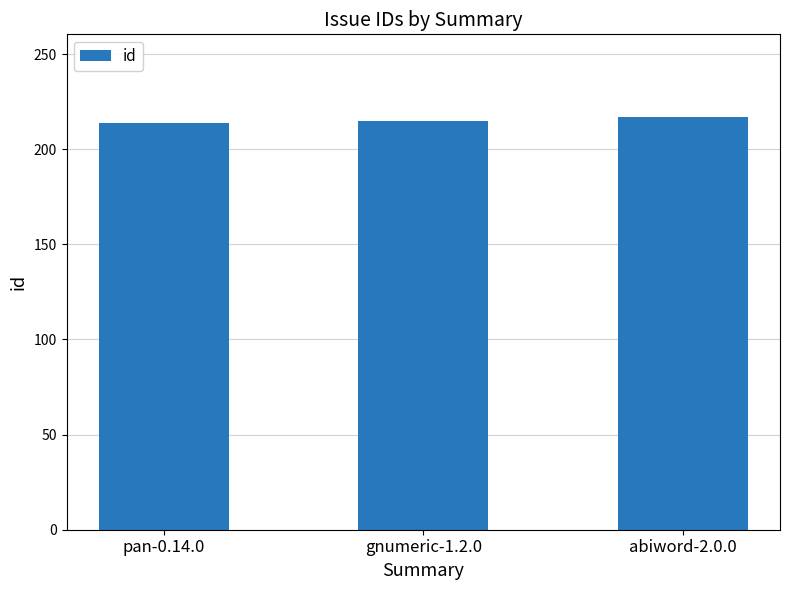

What is the maximum value shown in the chart?

217